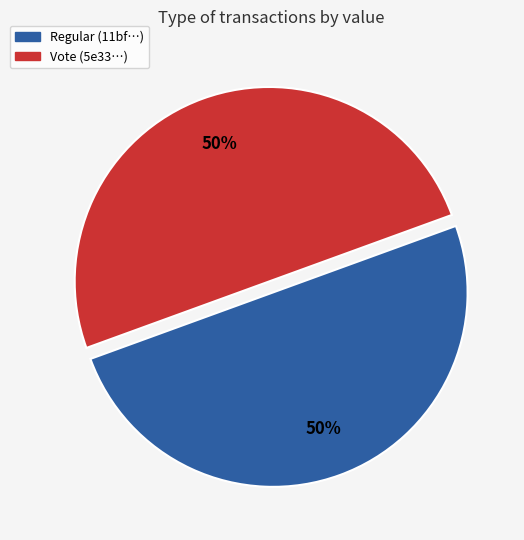

True or false: Vote accounts for 50% of the total.

True